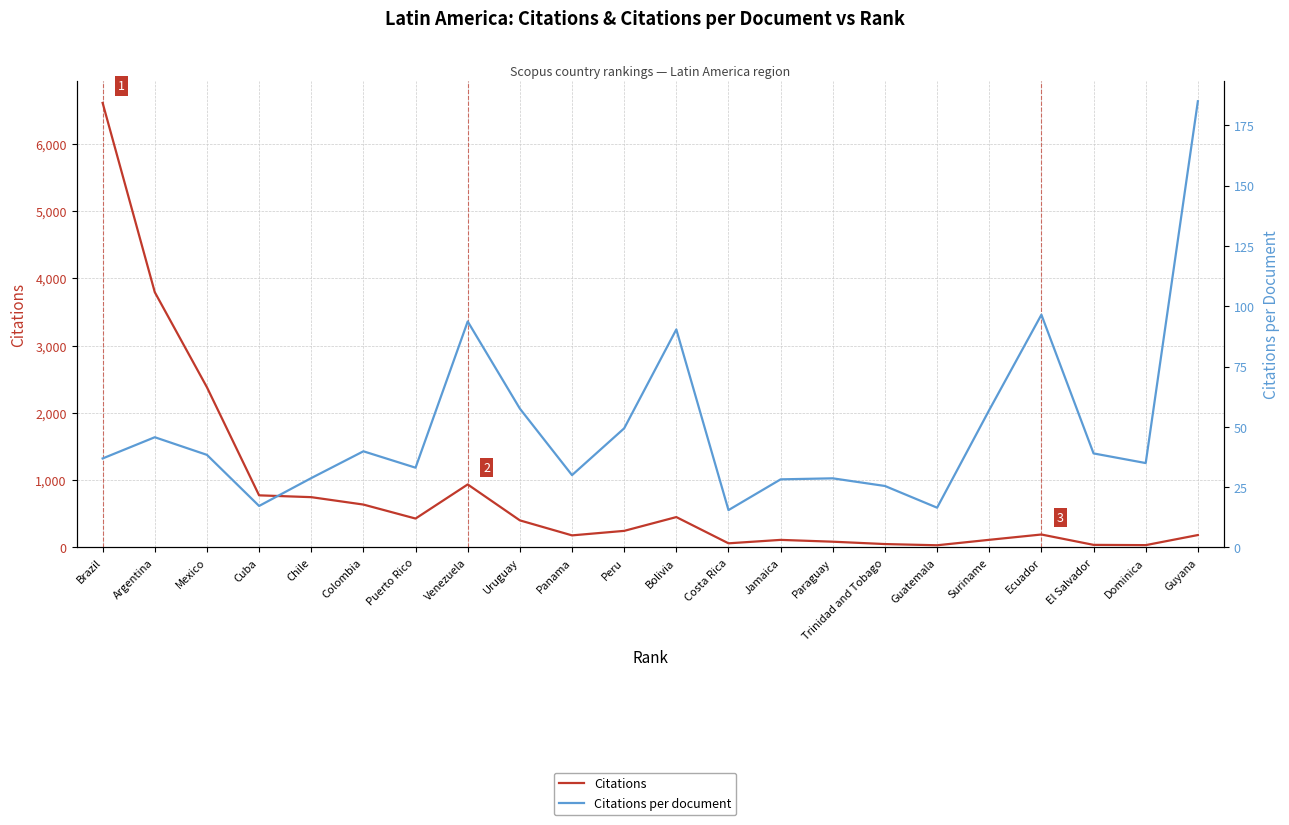

What is the label of the 6th point from the left?

Colombia